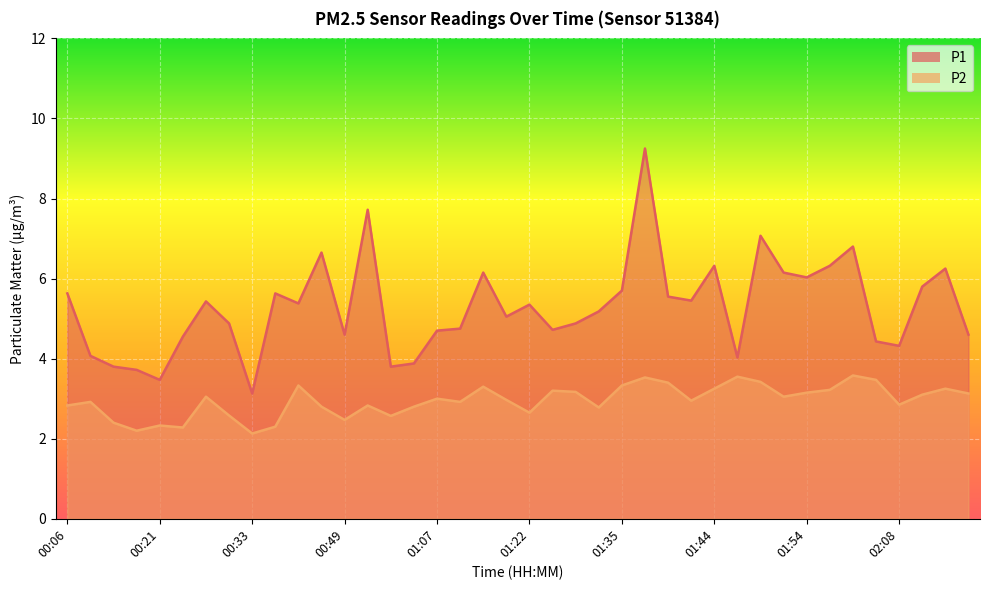

What is the difference between the second highest and minimum values in the P2 series?

1.4